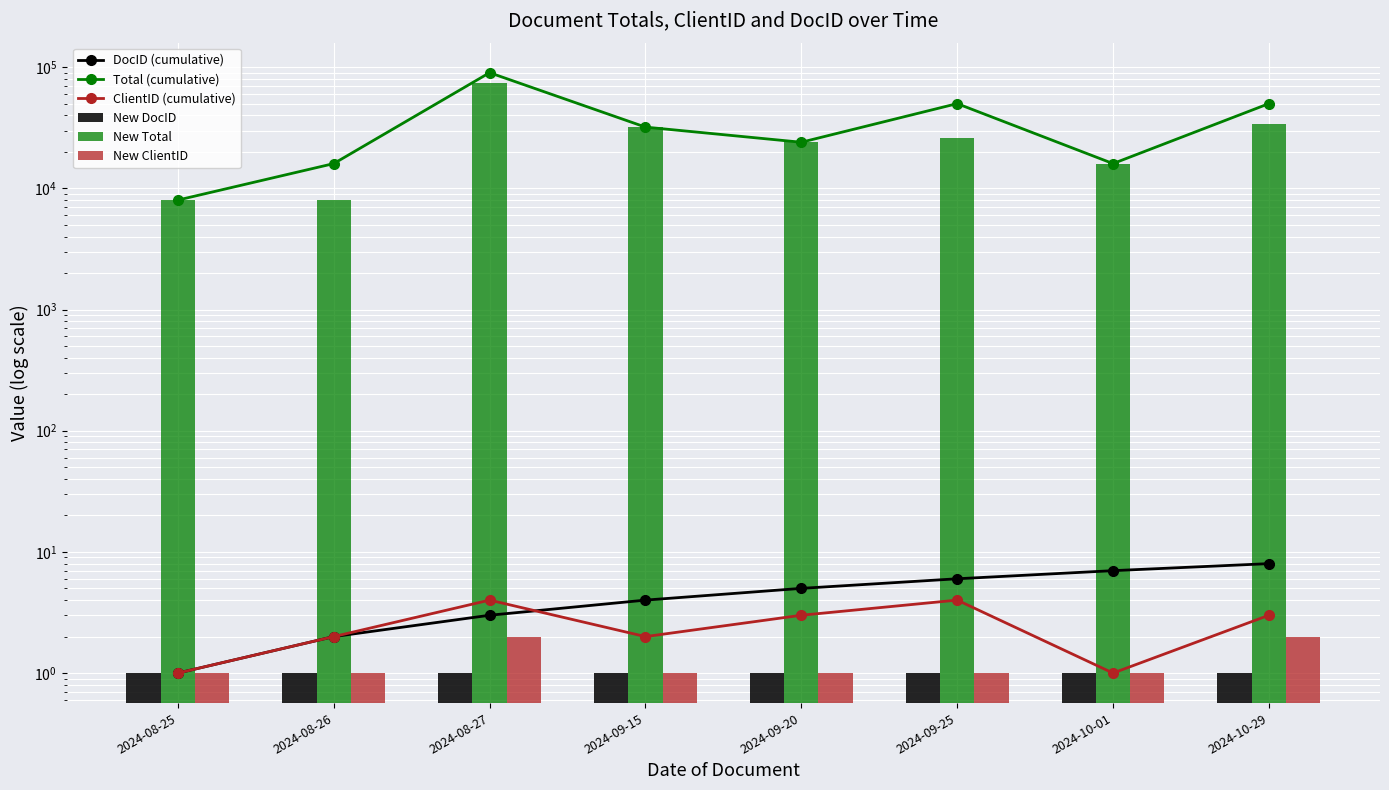

What is the difference between the DocID (cumulative) values at 2024-08-27 and 2024-09-15?

1